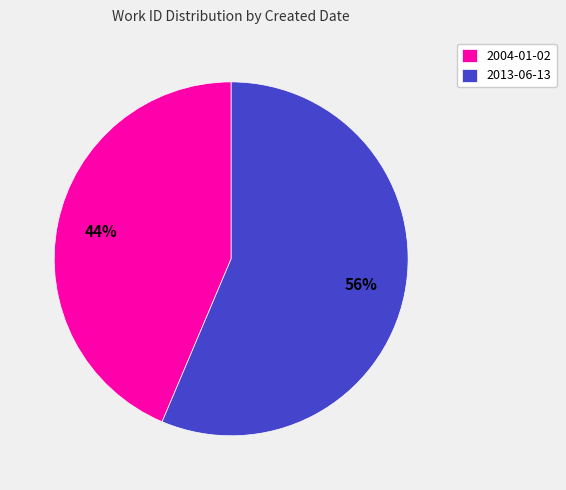

Do 2013-06-13 and 2004-01-02 together represent more than half of the pie?

Yes